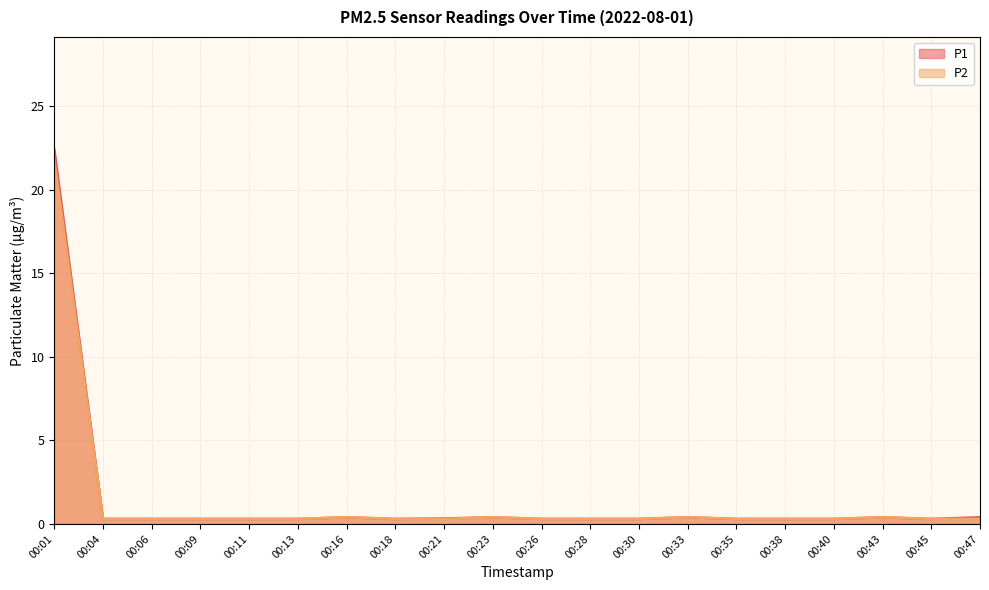

Reading left to right, list all the values displayed in this chart.

P1: 00:01=22.4	00:04=0.3	00:06=0.3	00:09=0.3	00:11=0.3	00:13=0.3	00:16=0.4	00:18=0.3	00:21=0.3	00:23=0.4	00:26=0.3	00:28=0.3	00:30=0.3	00:33=0.4	00:35=0.3	00:38=0.3	00:40=0.3	00:43=0.4	00:45=0.3	00:47=0.4
P2: 00:01=21.8	00:04=0.3	00:06=0.3	00:09=0.3	00:11=0.3	00:13=0.3	00:16=0.4	00:18=0.3	00:21=0.3	00:23=0.4	00:26=0.3	00:28=0.3	00:30=0.3	00:33=0.4	00:35=0.3	00:38=0.3	00:40=0.3	00:43=0.4	00:45=0.3	00:47=0.3